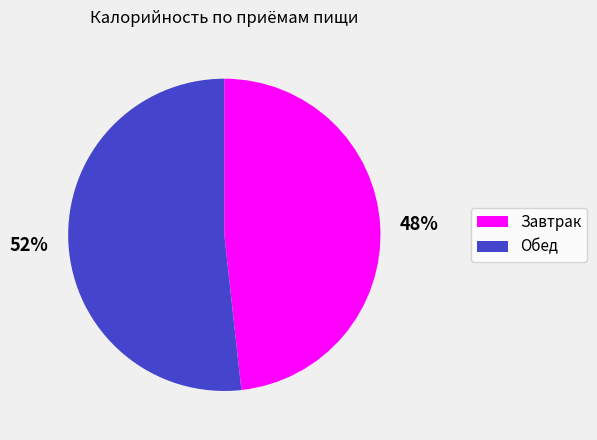

Between Завтрак and Обед, which is larger?

Обед